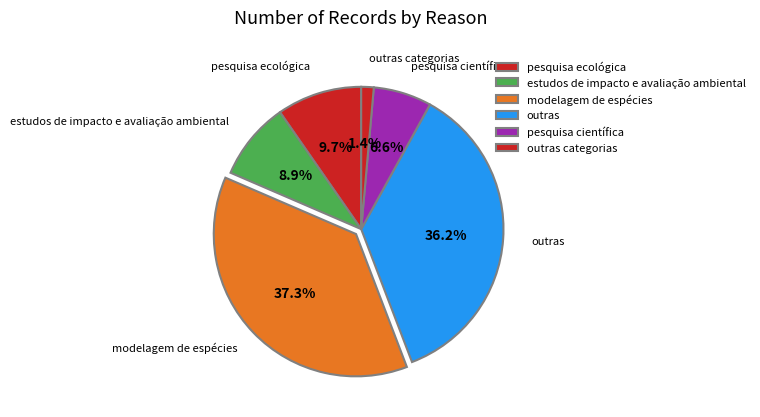

Do outras and modelagem de espécies together represent more than half of the pie?

Yes